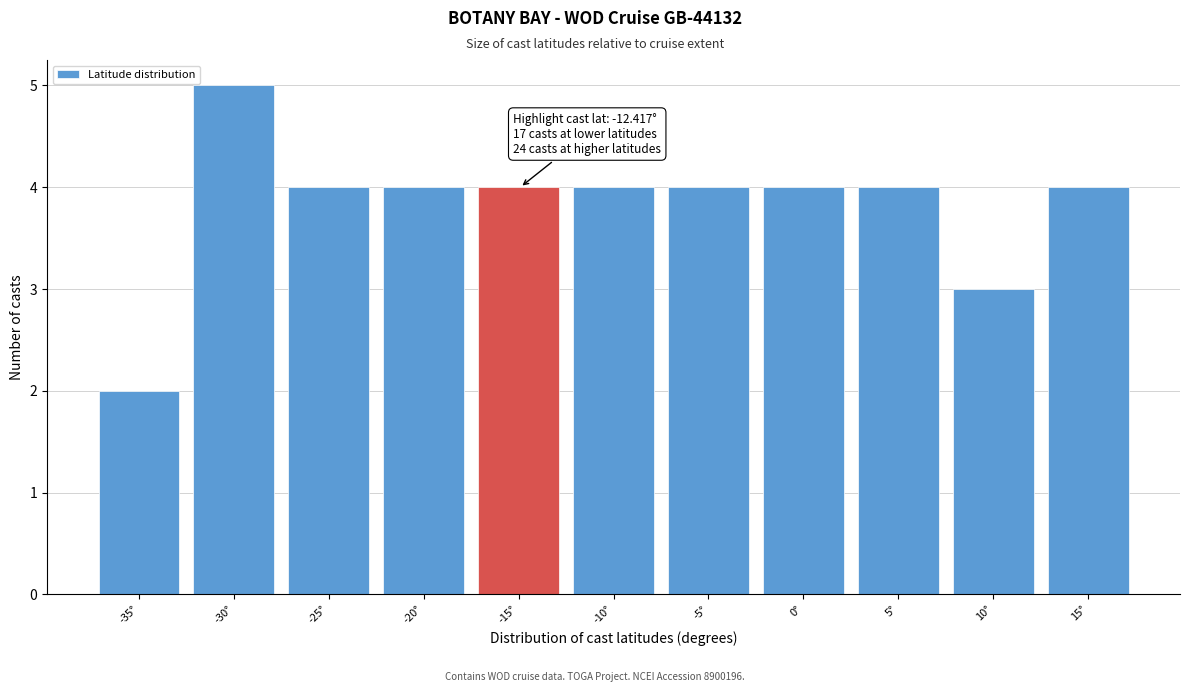

Reading right to left, extract all data points from this chart.

4	3	4	4	4	4	4	4	4	5	2